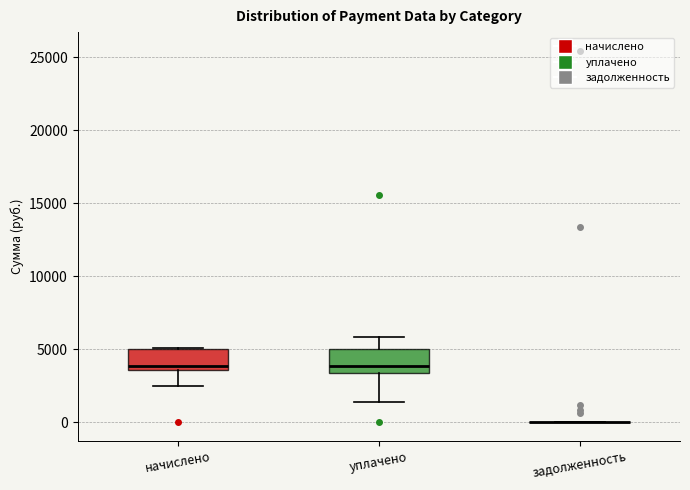

Reading left to right, transcribe this box plot: for each box, give where its median line is, the range the box spans, and where its two whiskers end, as read against the y-axis. The values are not printed on the chart, so give them approximately, as read against the axis.

начислено: median 4000, box 3500 to 5000, whiskers 2500 to 5000
уплачено: median 4000, box 3500 to 5000, whiskers 1500 to 6000
задолженность: box collapsed to a line at 0, whiskers 0 to 0